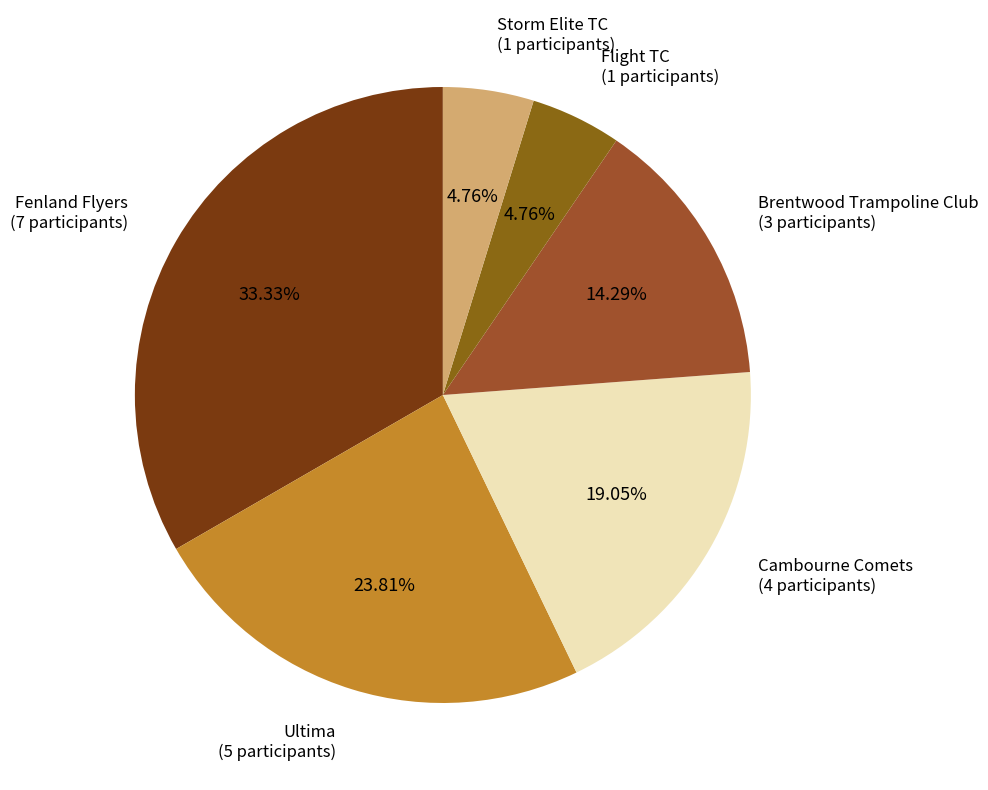

Does any single category account for the majority?

No